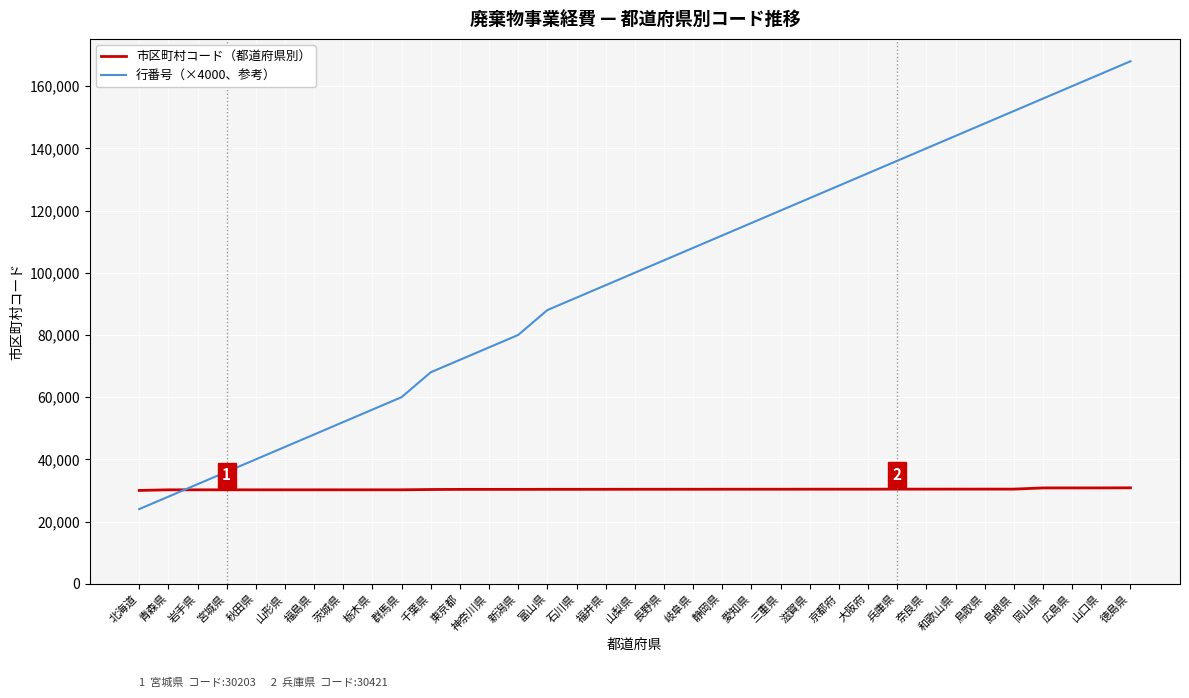

The 行番号（×4000、参考） series shows 88000 at 富山県. True or false?

True